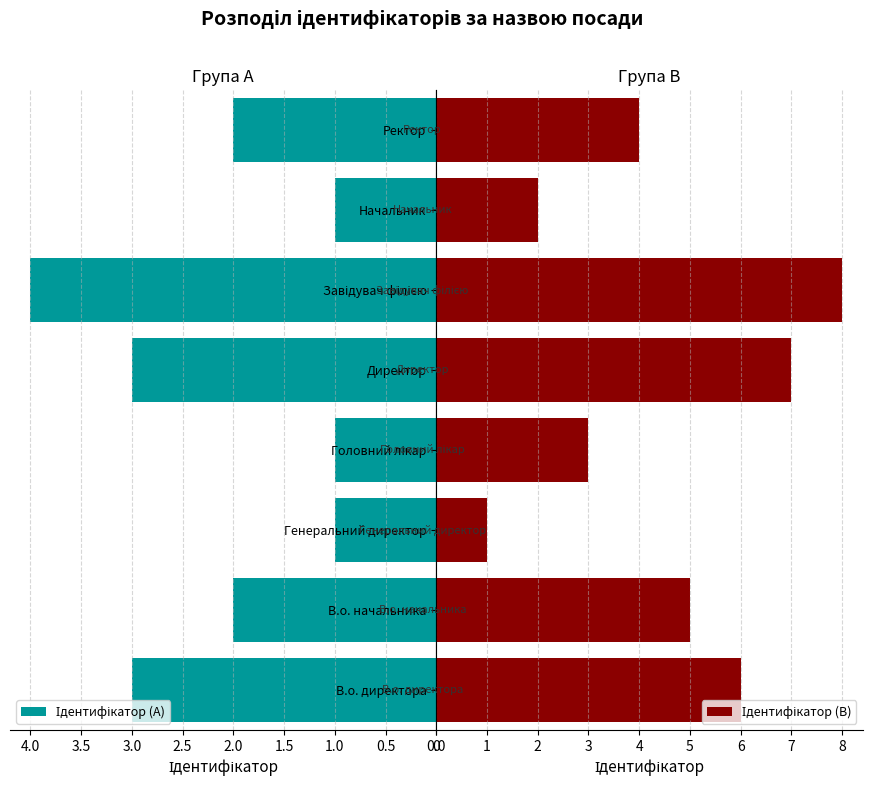

How many bars are there in each group?

2